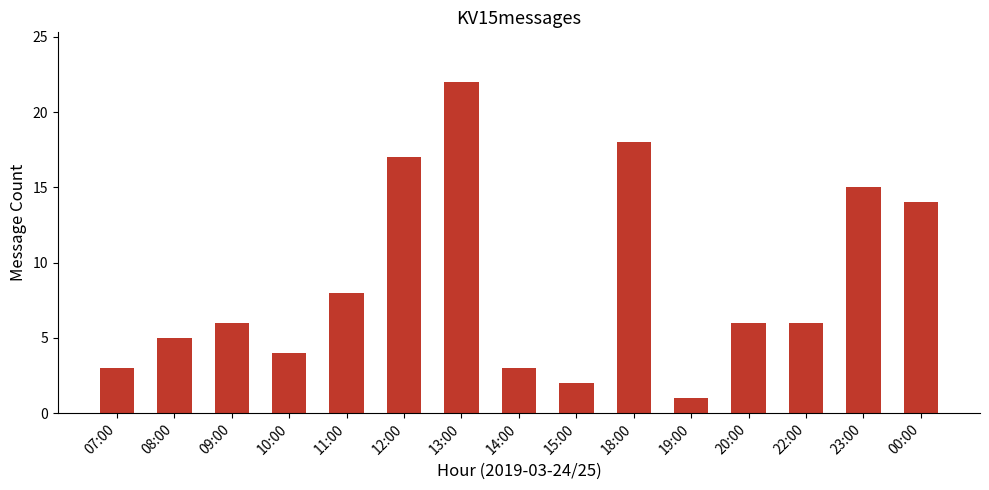

Which category has the lowest value across all series?

19:00